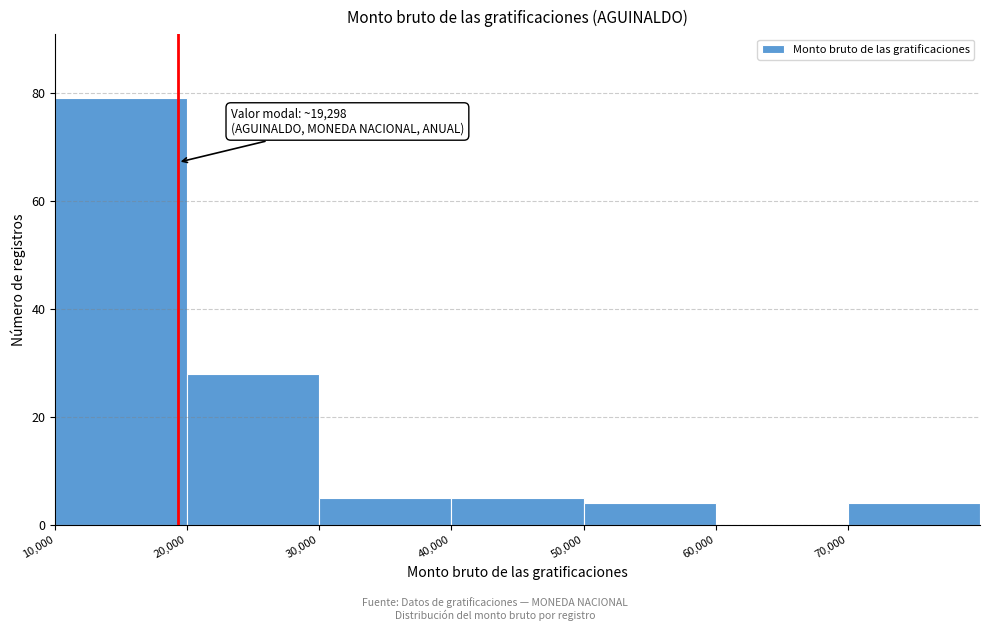

Over which range of the x-axis is the bar tallest?

10000 to 20000